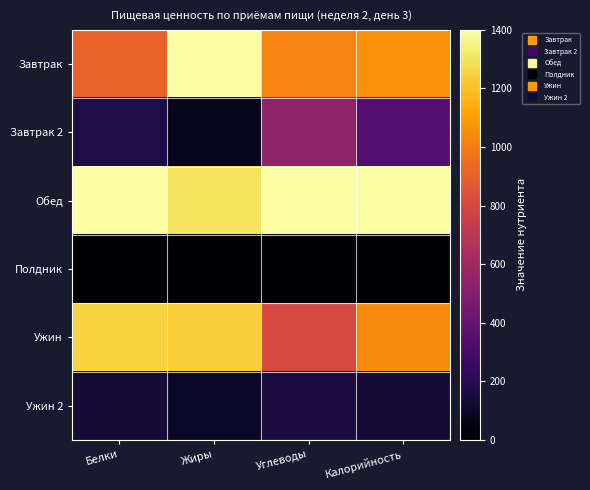

Which series has the largest total across all categories?

Обед